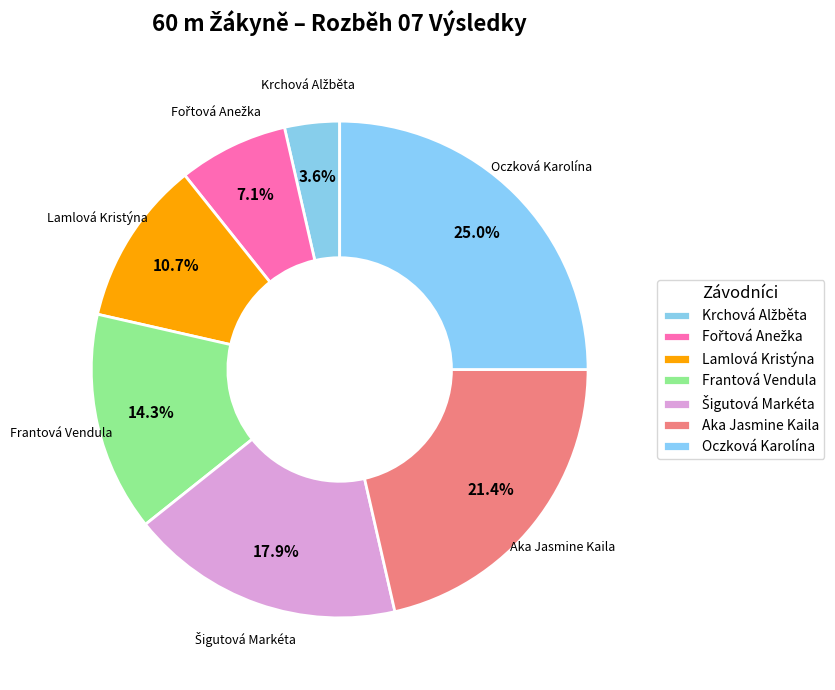

Combined, do Krchová Alžběta and Aka Jasmine Kaila account for over 50%?

No